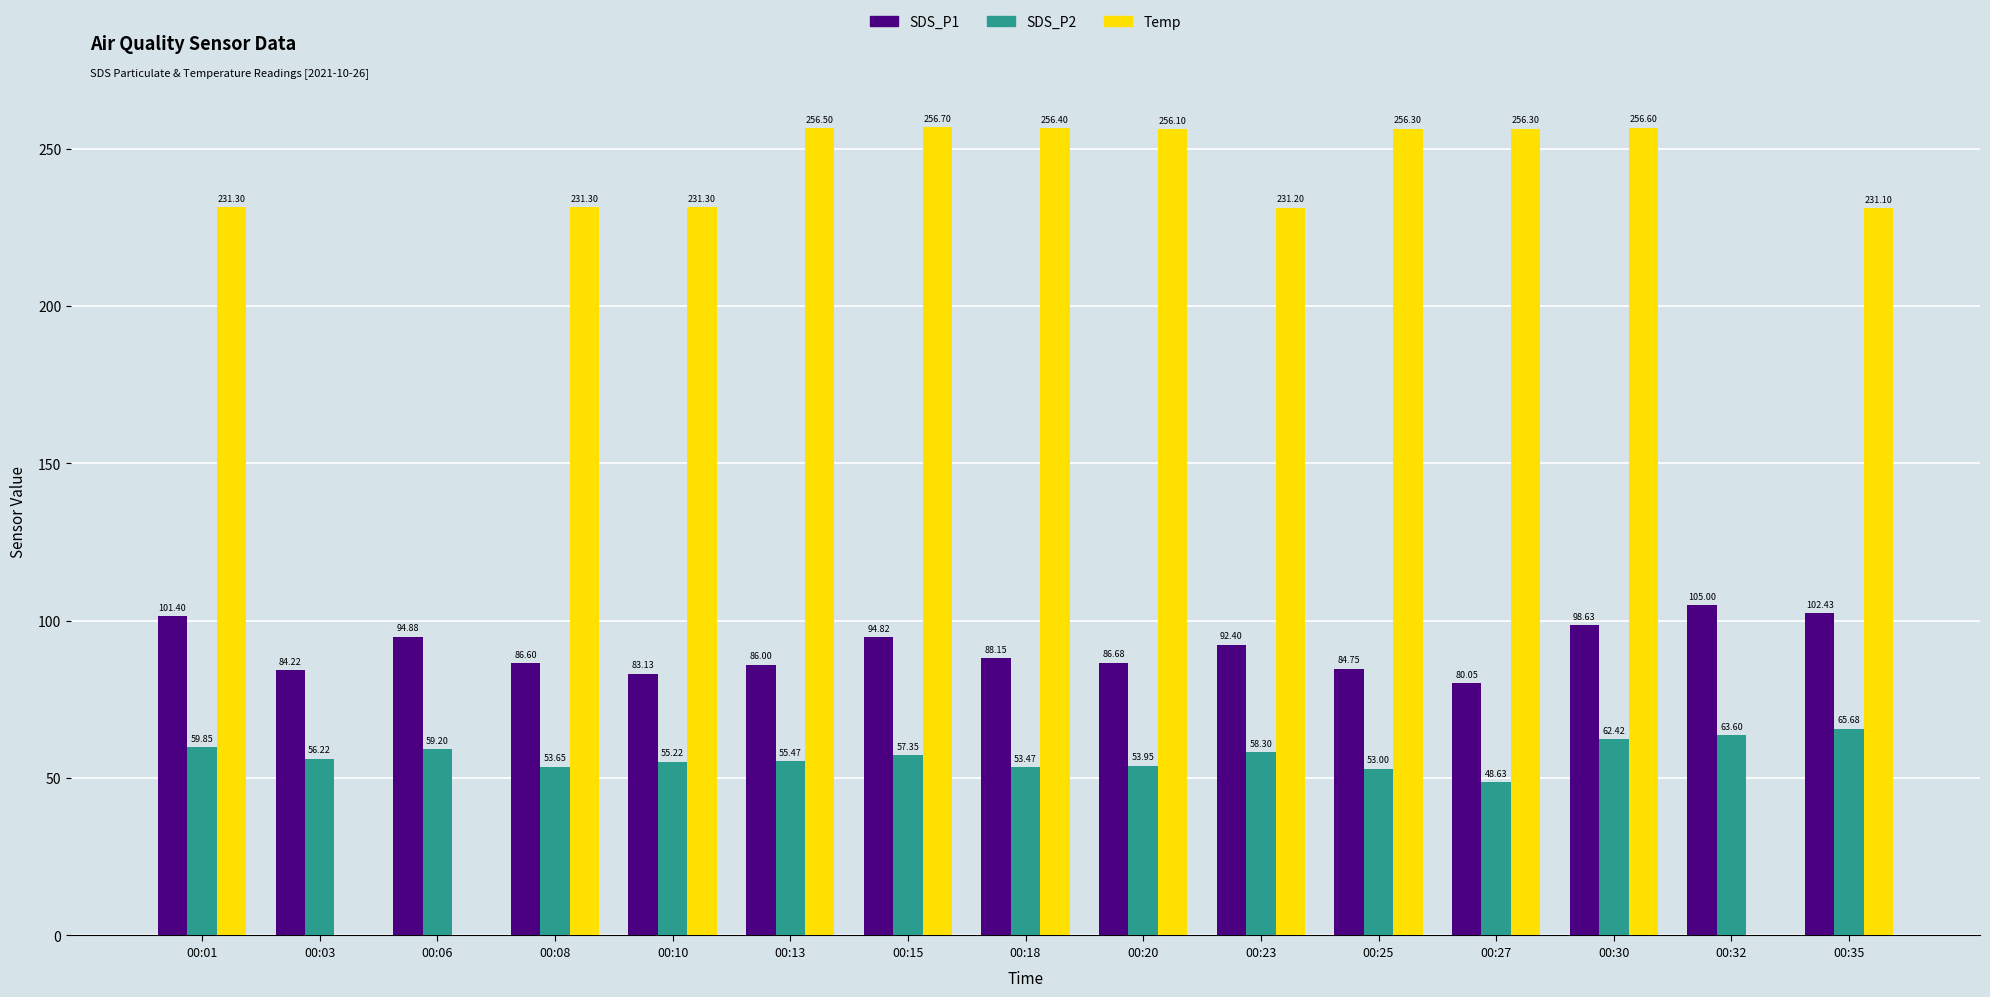

Does the chart contain stacked bars?

No